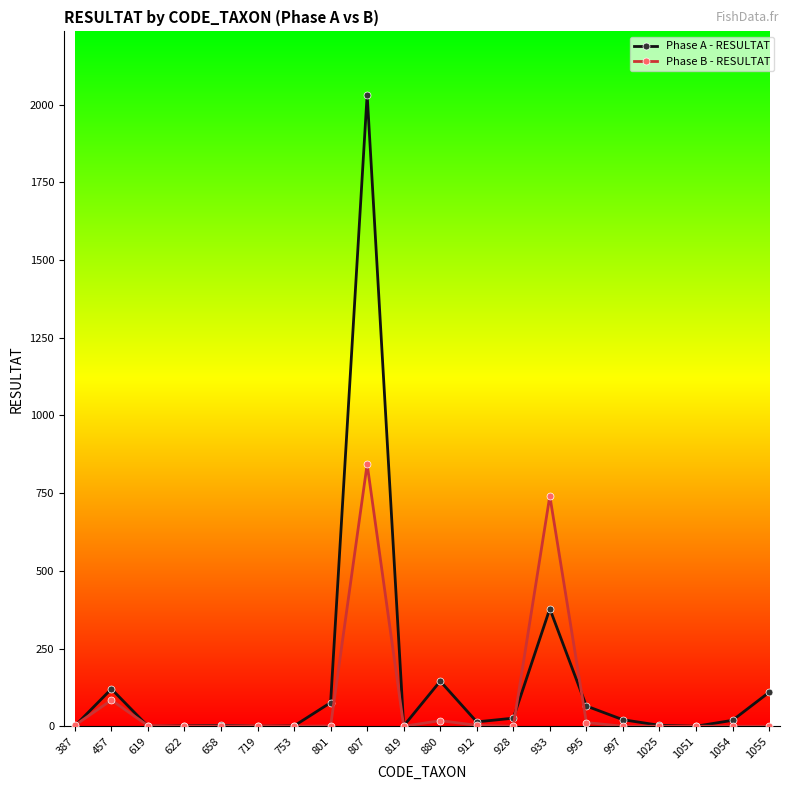

Rank the series by their maximum value, from lowest to highest.

Phase B - RESULTAT, Phase A - RESULTAT